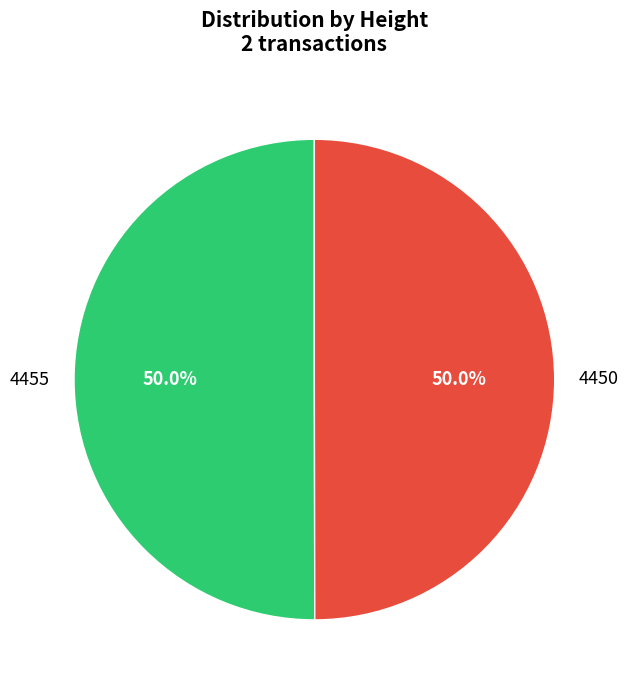

What is the ratio of the value at 4450 to the value at 4455?

1.0